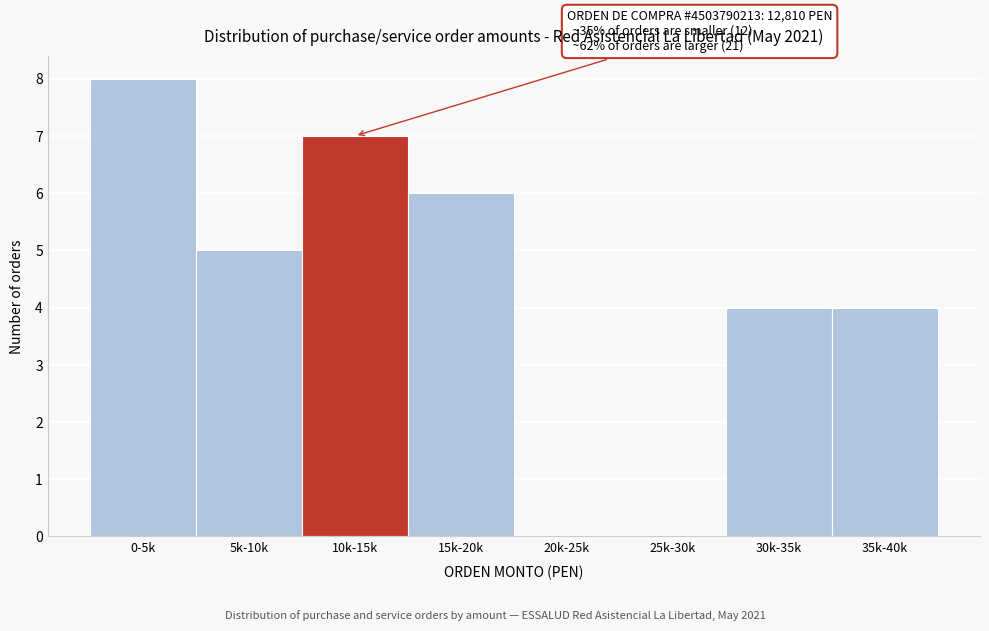

Reading left to right, what are all the values shown in this chart?

0-5k=8	5k-10k=5	10k-15k=7	15k-20k=6	20k-25k=0	25k-30k=0	30k-35k=4	35k-40k=4